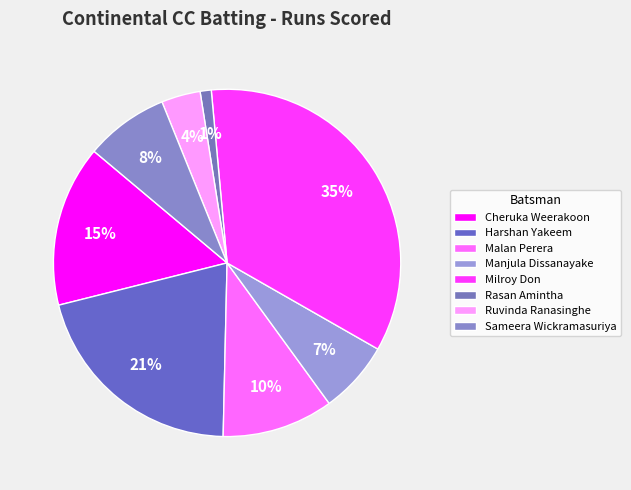

Is Milroy Don the majority of the pie?

No